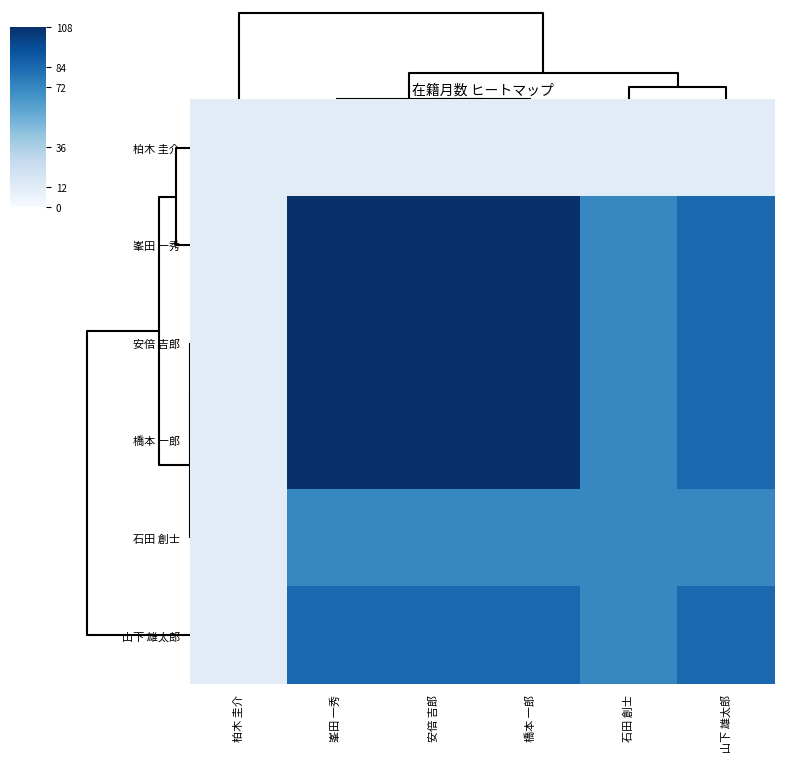

How many categories are shown in the chart?

6